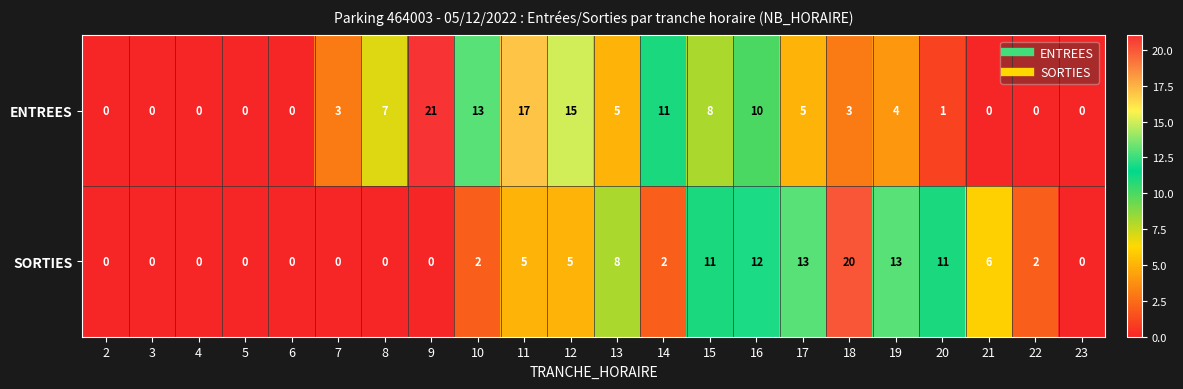

At which category is the sum across all series the highest?

18